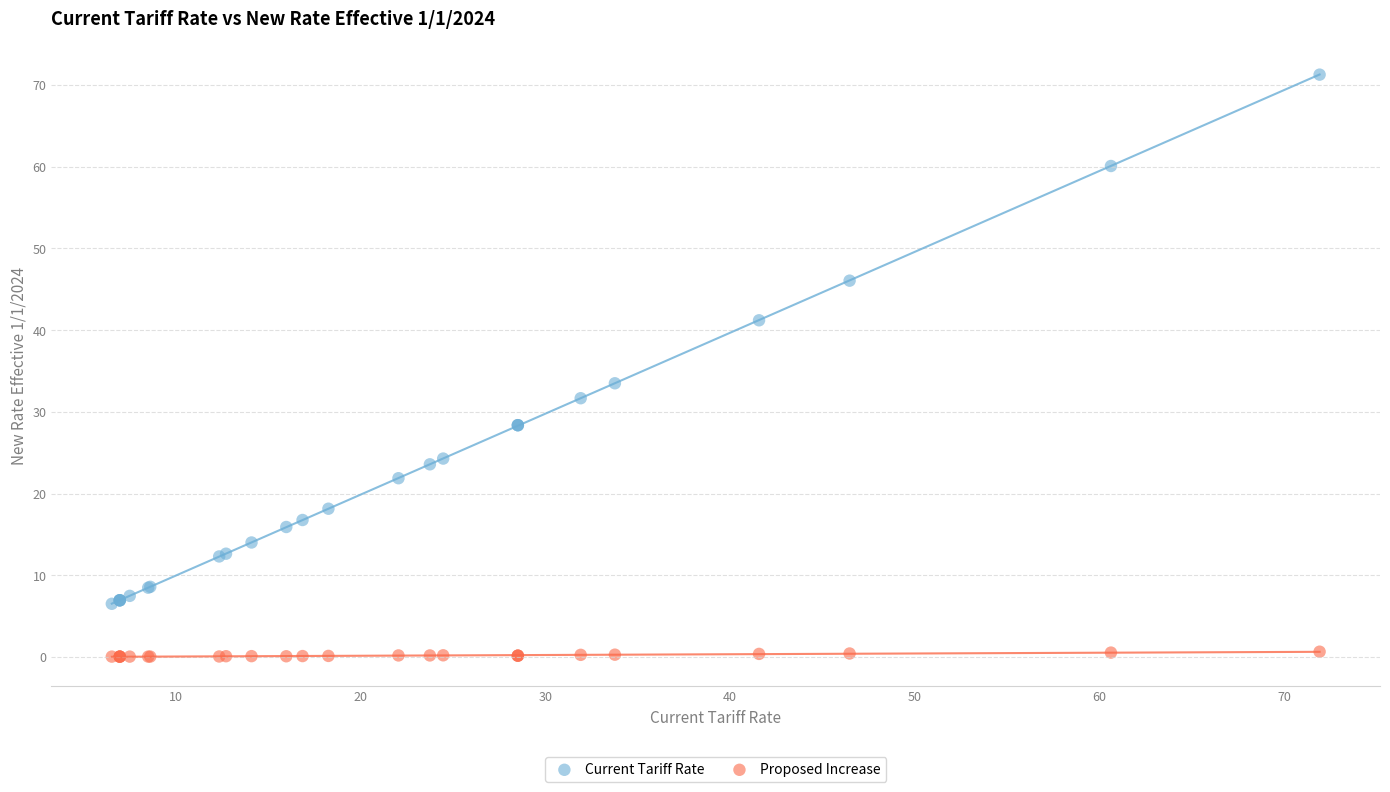

Which series has the widest spread of Y values?

Current Tariff Rate